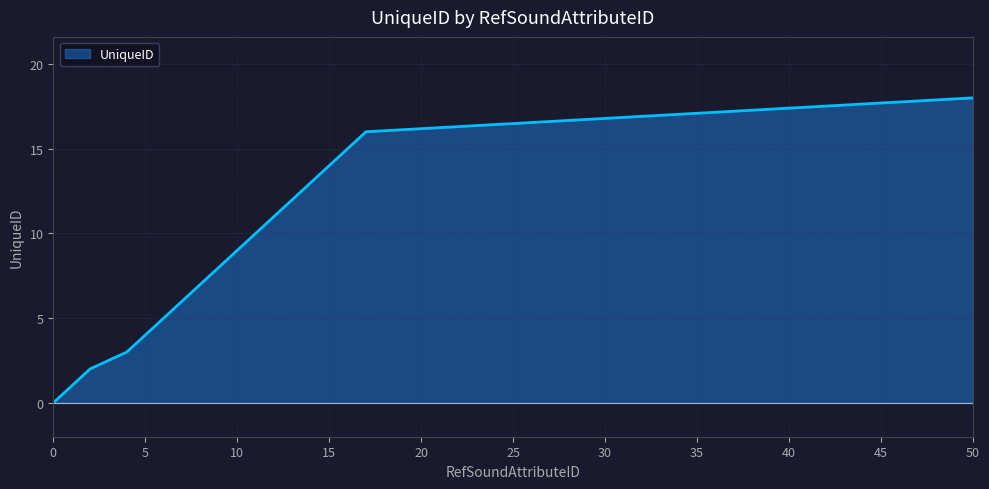

What is the difference between the maximum and minimum values?

18